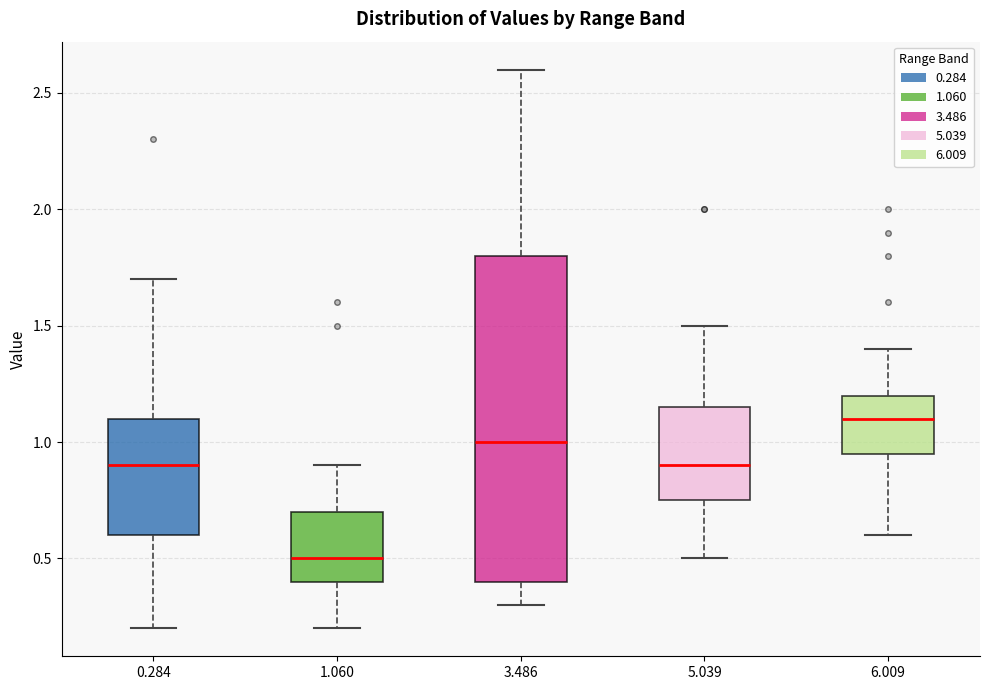

Which box's median line is the lowest?

1.060